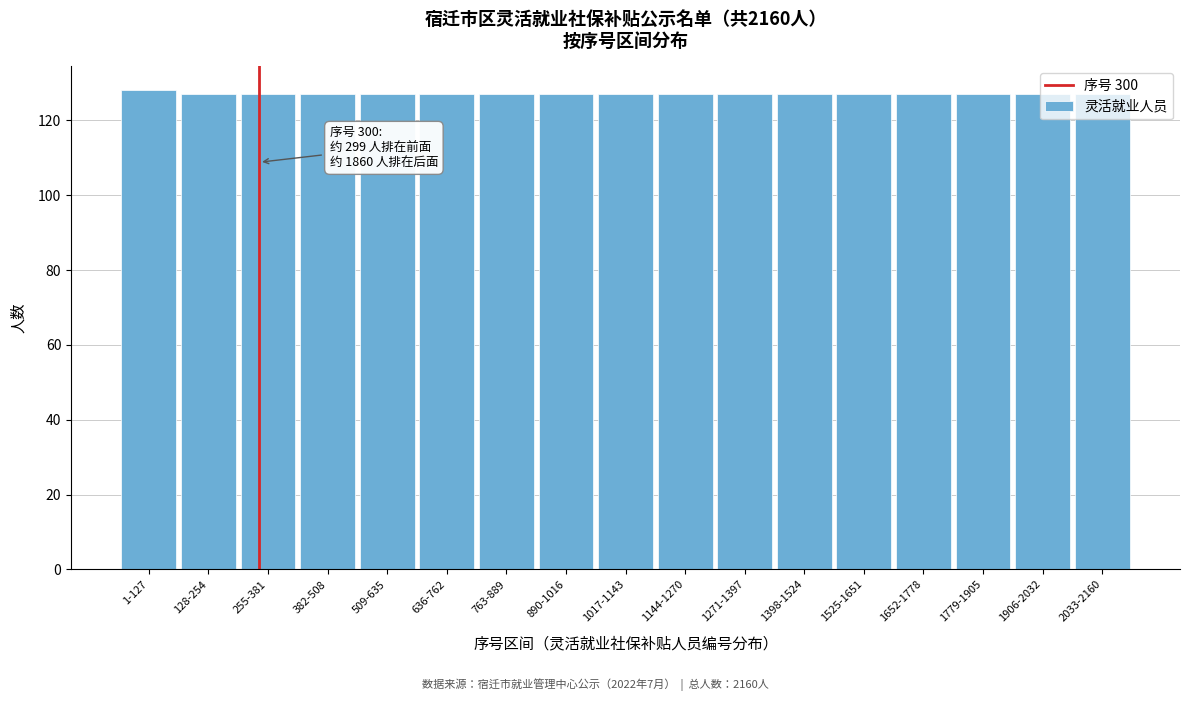

What is the maximum value shown in the chart?

128